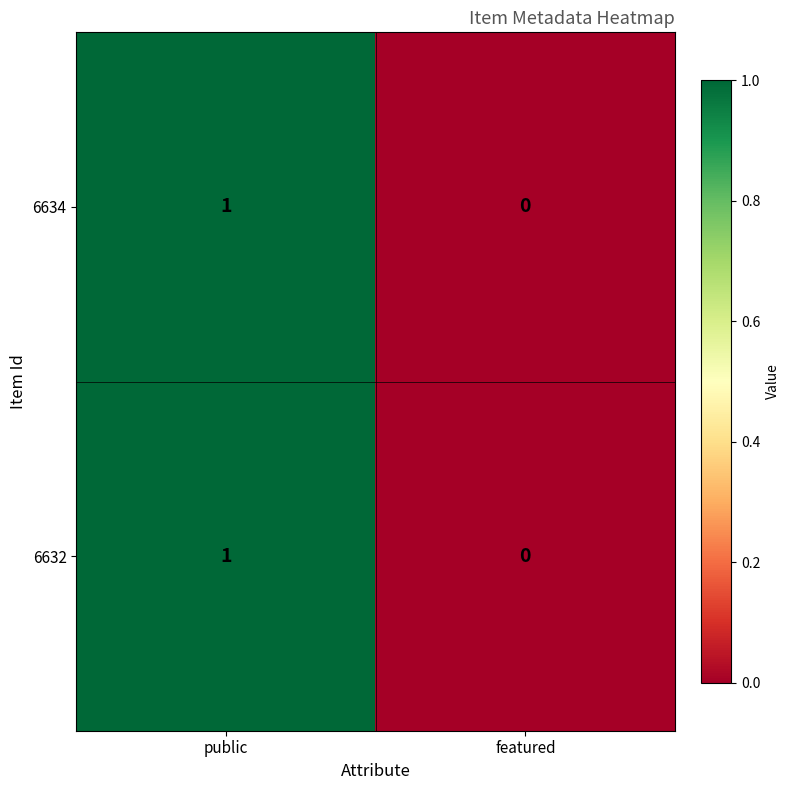

True or false: 6634 has a value of 2 at public.

False